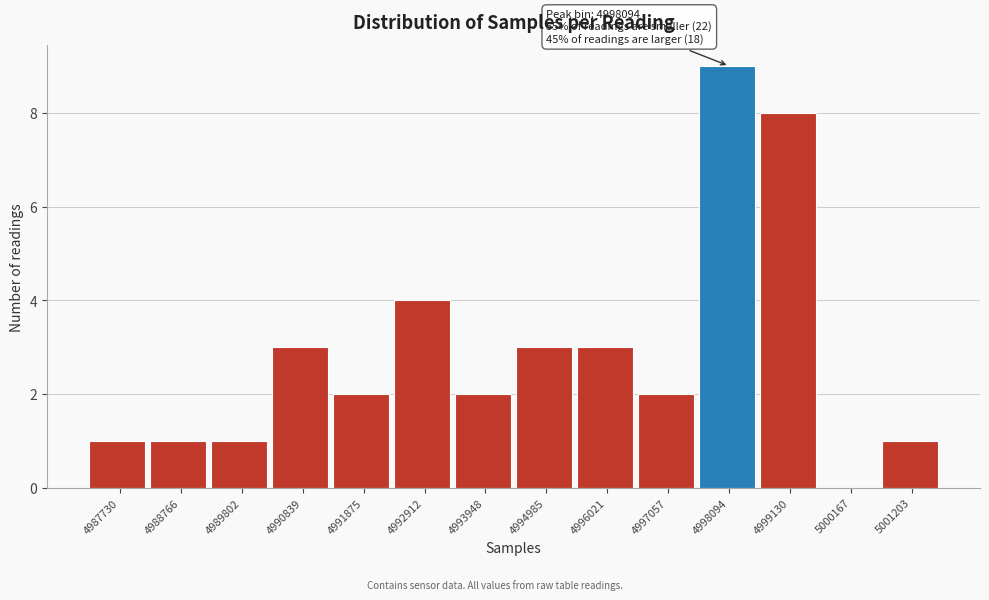

Reading right to left, list all the values displayed in this chart.

5001203=1	5000167=0	4999130=8	4998094=9	4997057=2	4996021=3	4994985=3	4993948=2	4992912=4	4991875=2	4990839=3	4989802=1	4988766=1	4987730=1